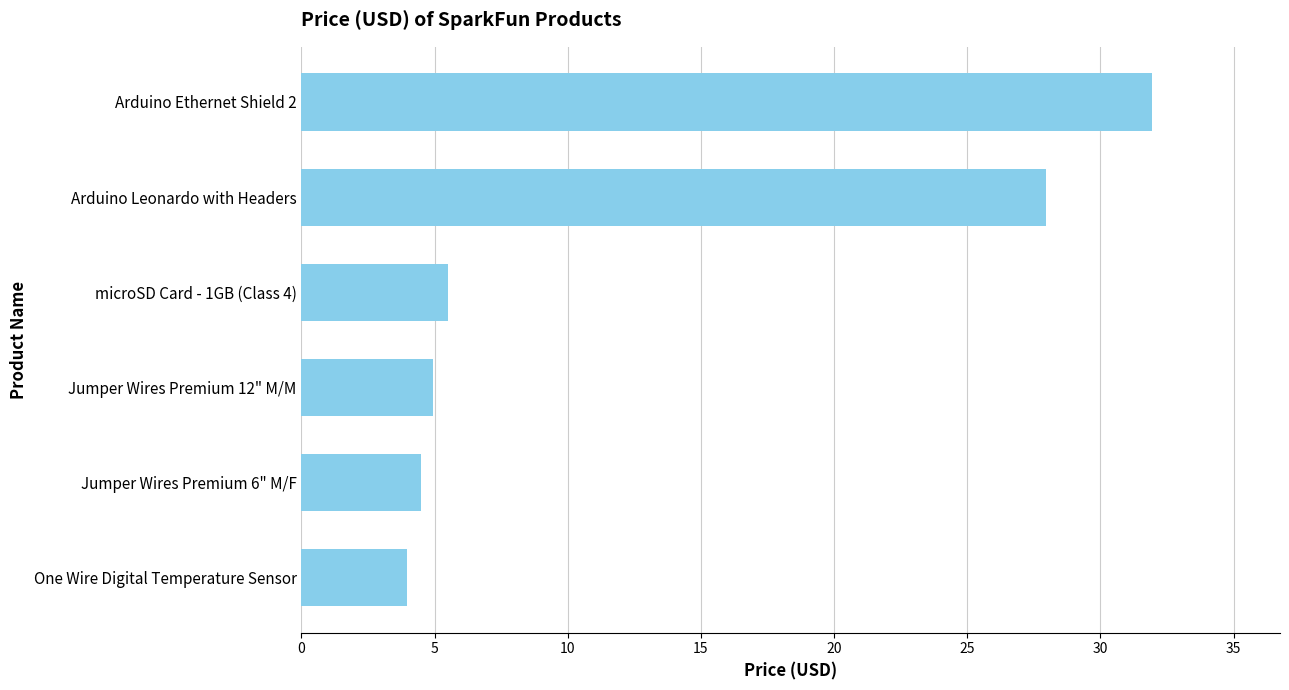

Where is the data nearest to the value 17?

Arduino Leonardo with Headers